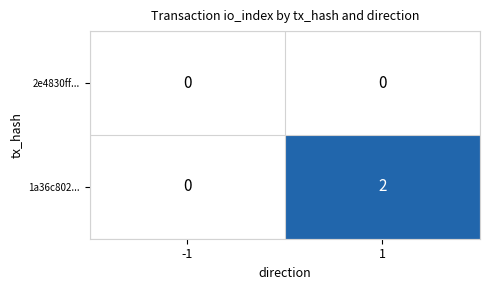

Which series has the largest total across all categories?

1a36c802...